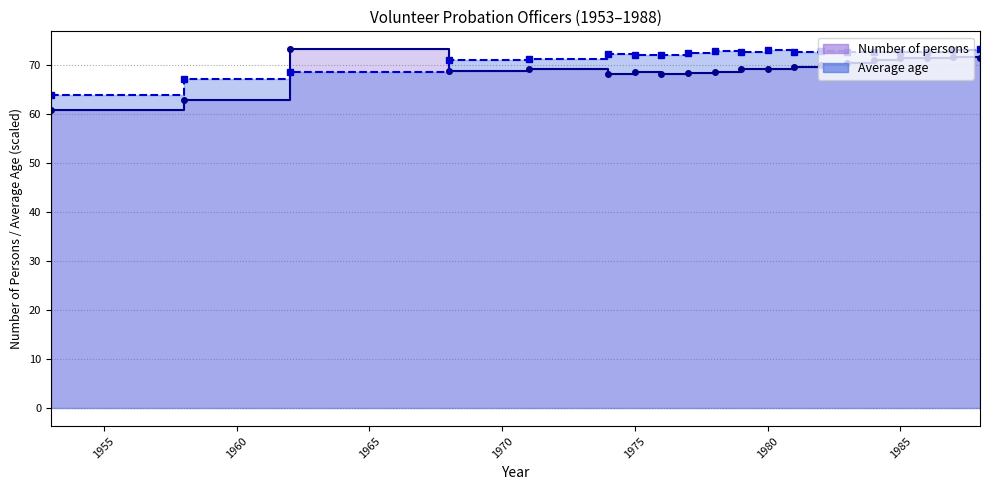

Which category has the highest value across all series?

1962